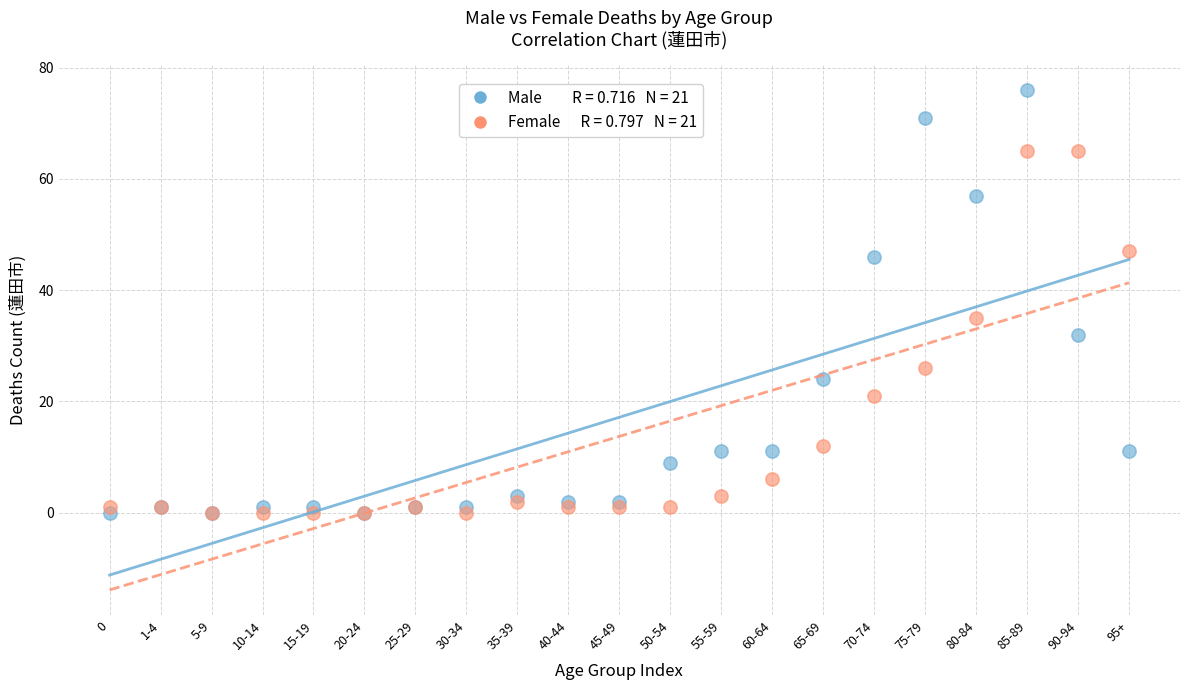

Across all series, what Y value is closest to 38?

35